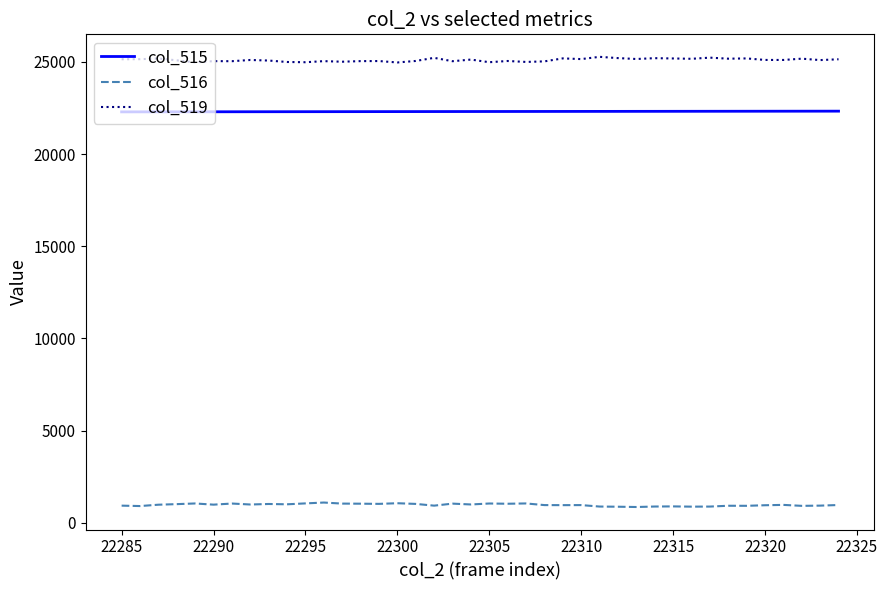

List the series in order of their peak value, lowest first.

col_516, col_515, col_519